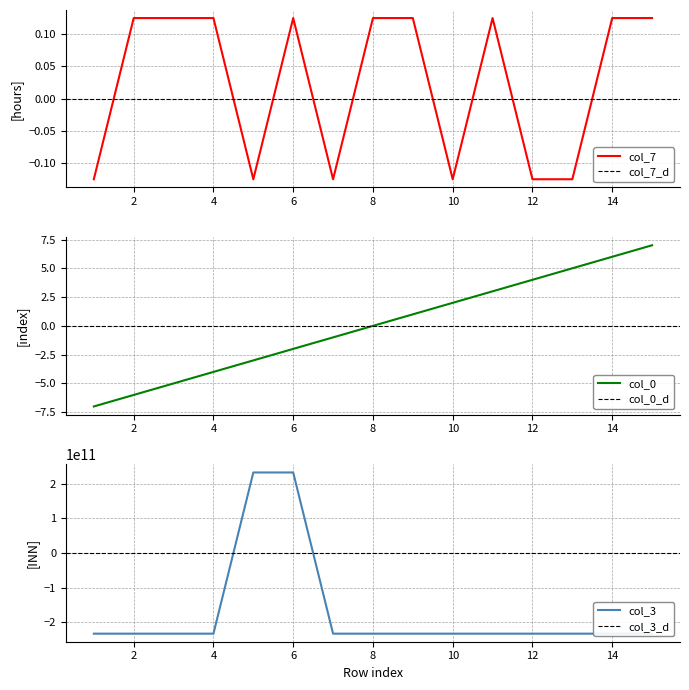

What is the difference between the highest and lowest values at 10?

232950844845.0